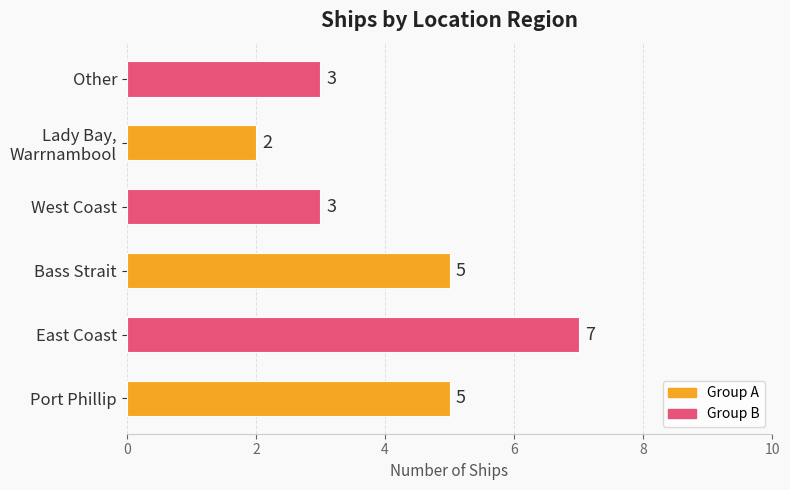

The chart shows a value of 5 at Bass Strait. True or false?

True